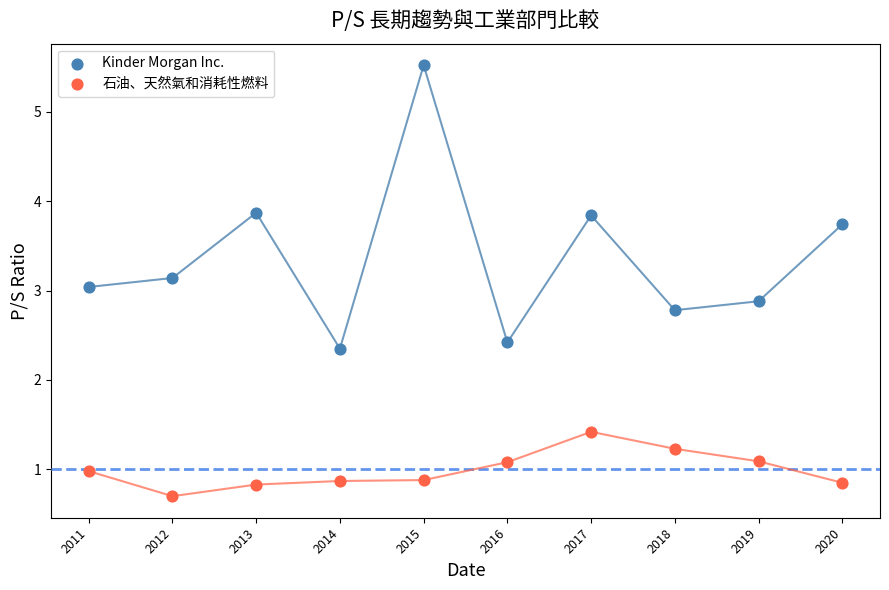

What are all the series names shown in the legend?

Kinder Morgan Inc., 石油、天然氣和消耗性燃料